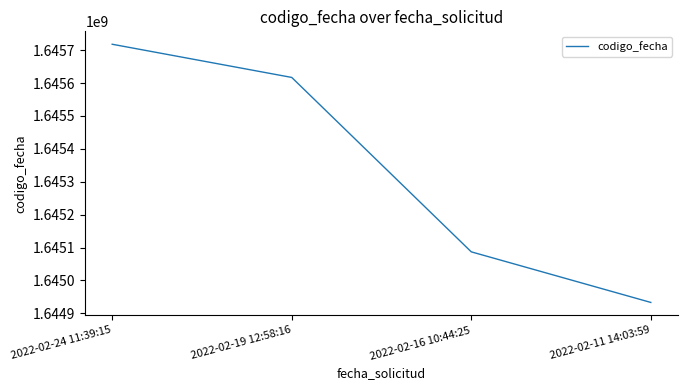

What is the sum of all values?

6581355511